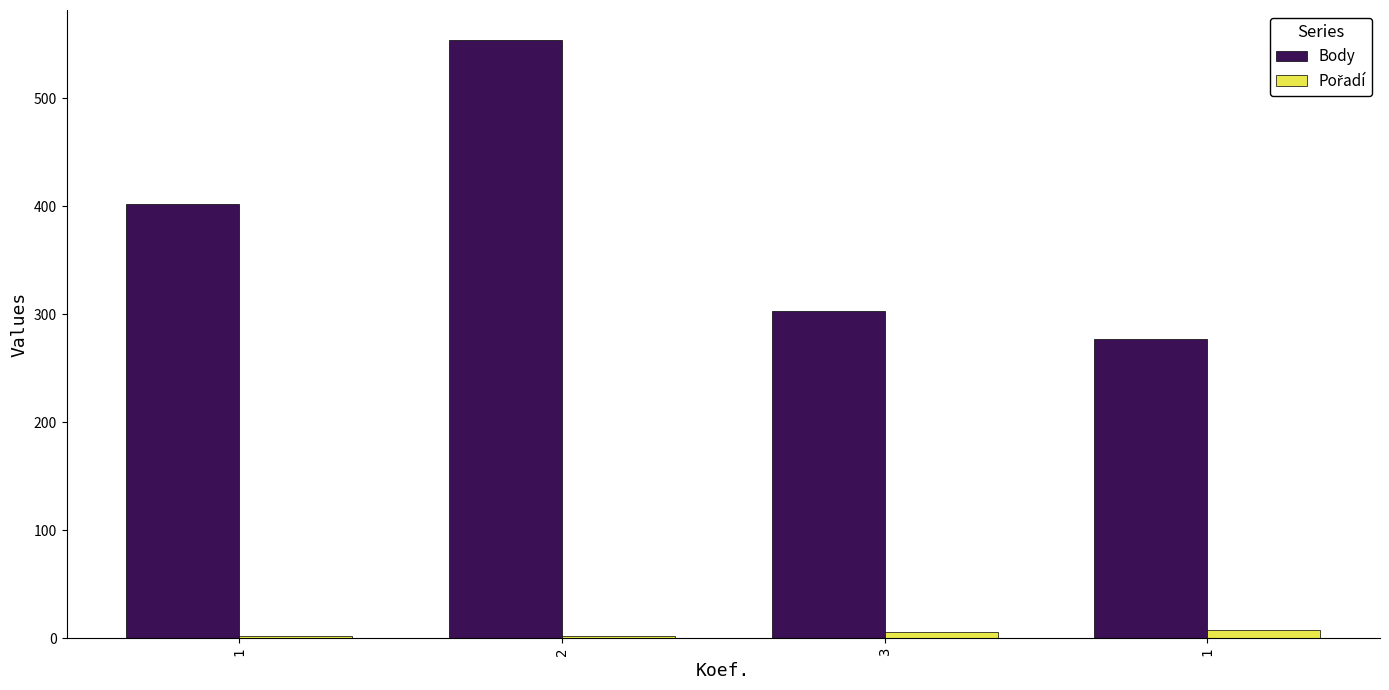

List the series in order of their overall mean, lowest first.

Pořadí, Body